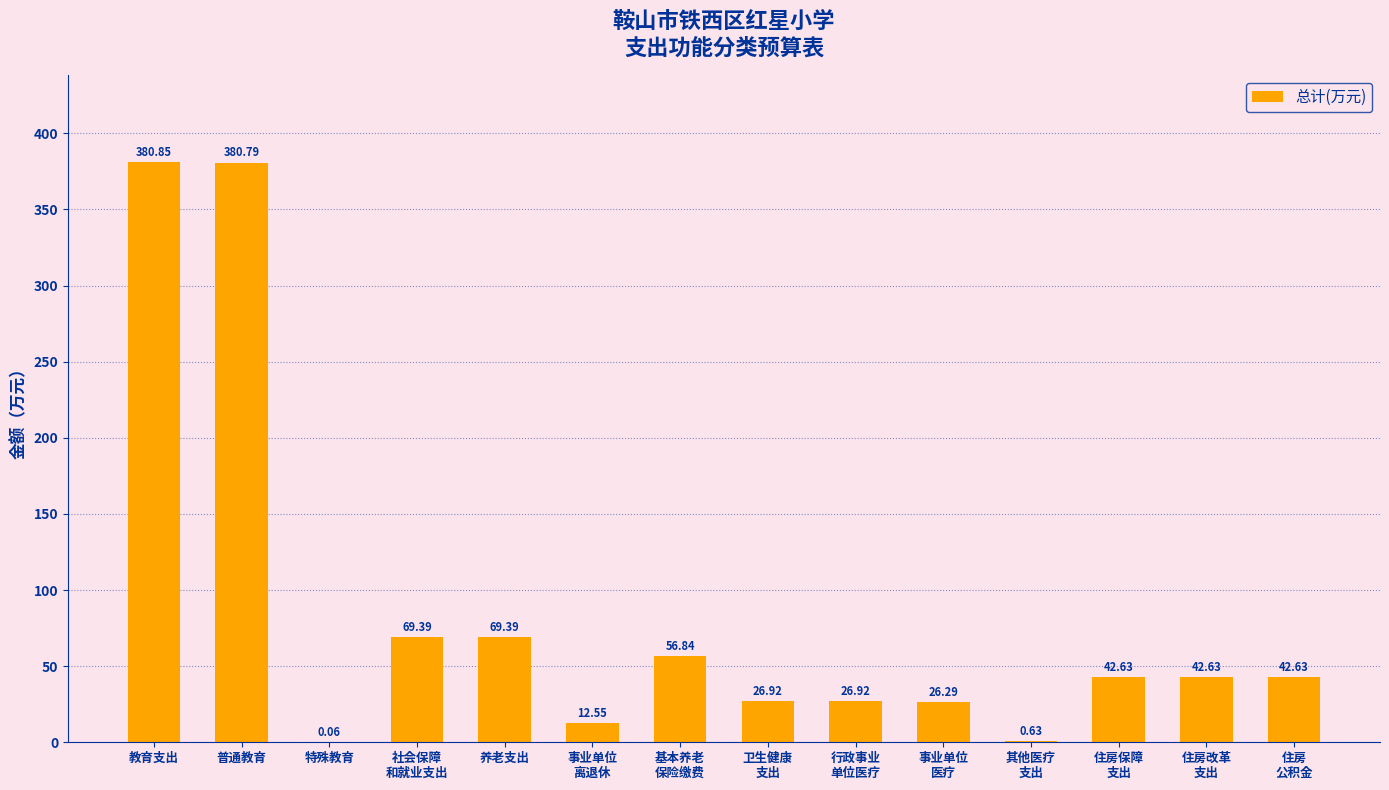

What is the average value?

84.2